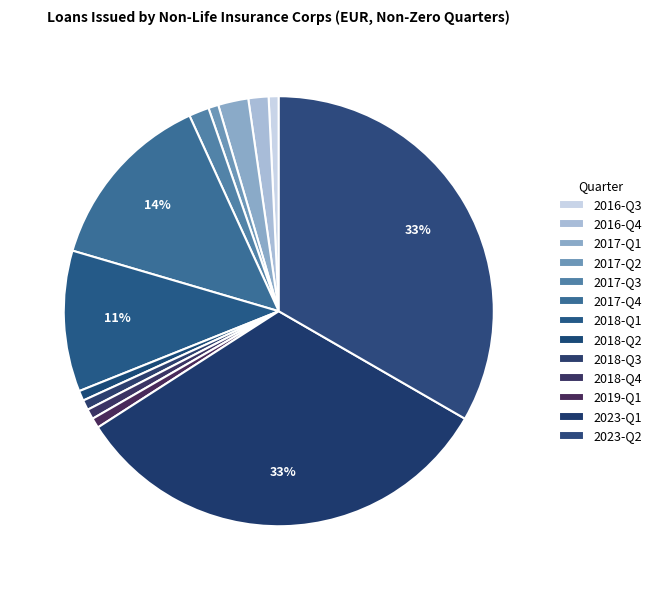

To the nearest percent, what is the combined percentage of 2017-Q1 and 2017-Q3?

4%